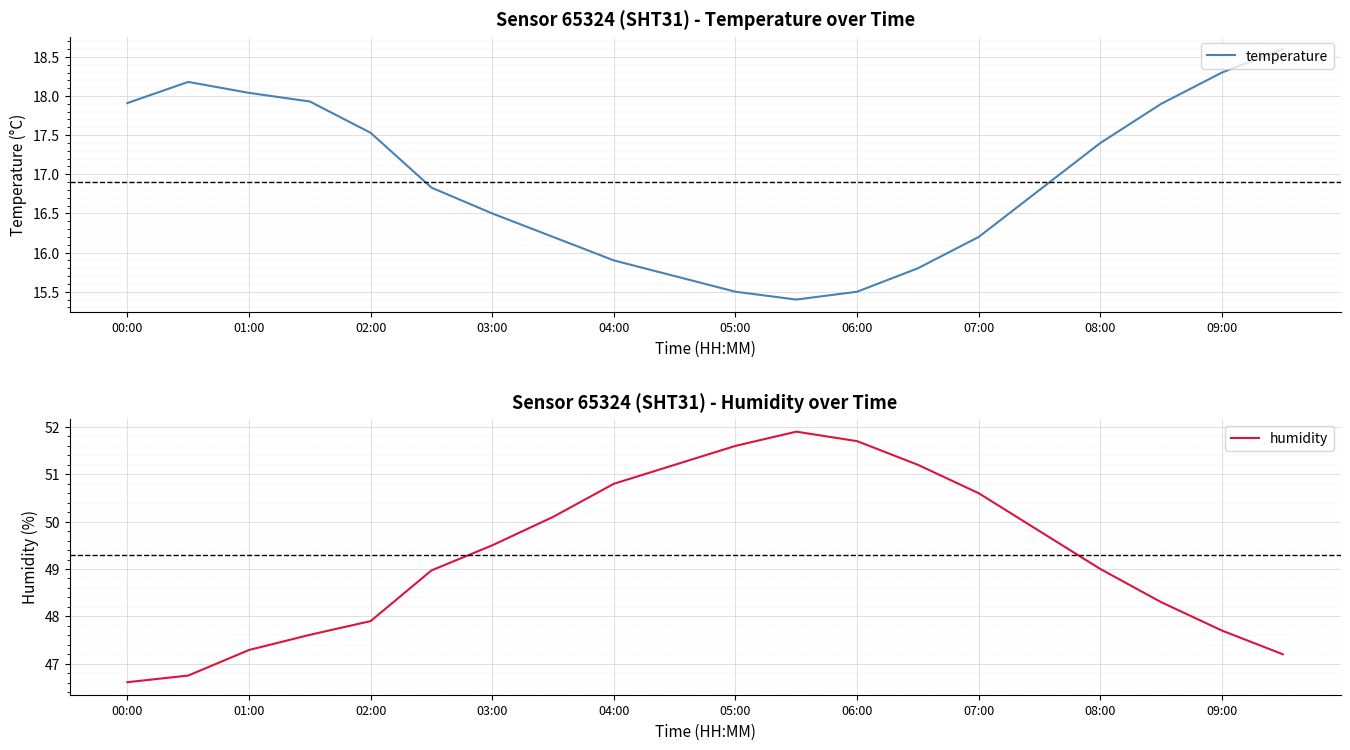

At which label does humidity reach its minimum?

00:00